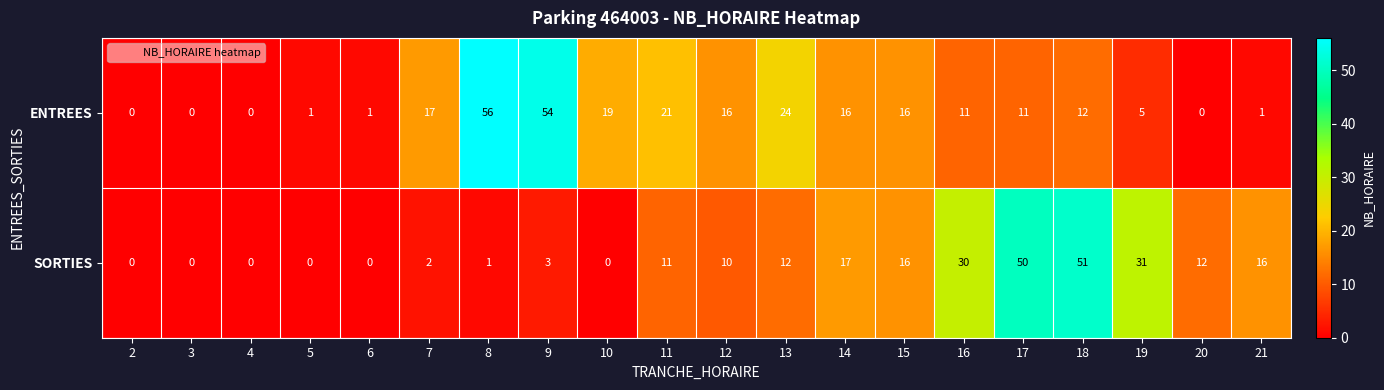

What is the difference between the maximum and second lowest values in the ENTREES series?

56